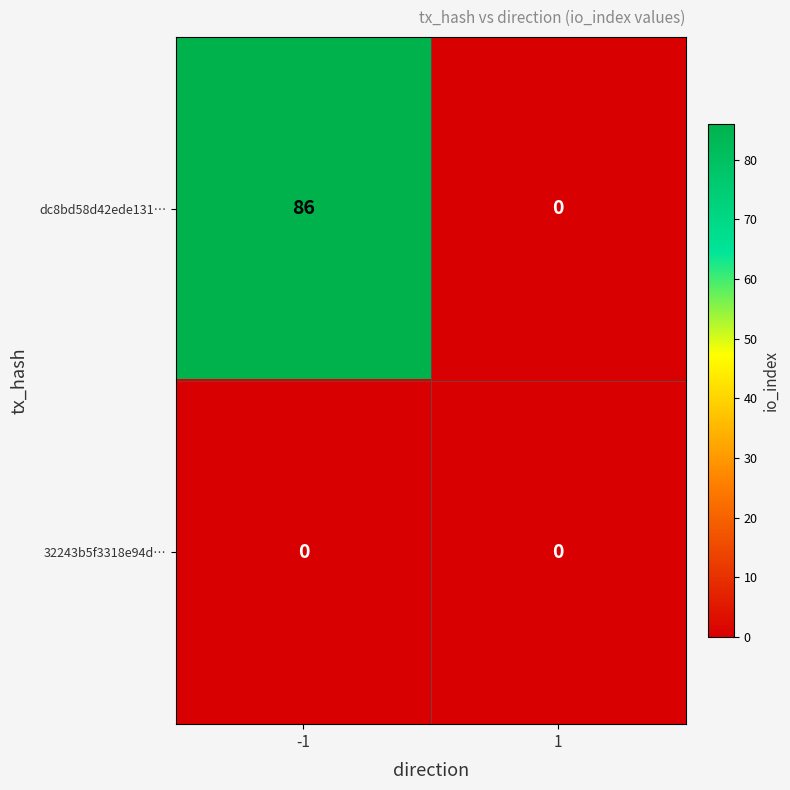

Which series has the largest total across all categories?

dc8bd58d42ede131…